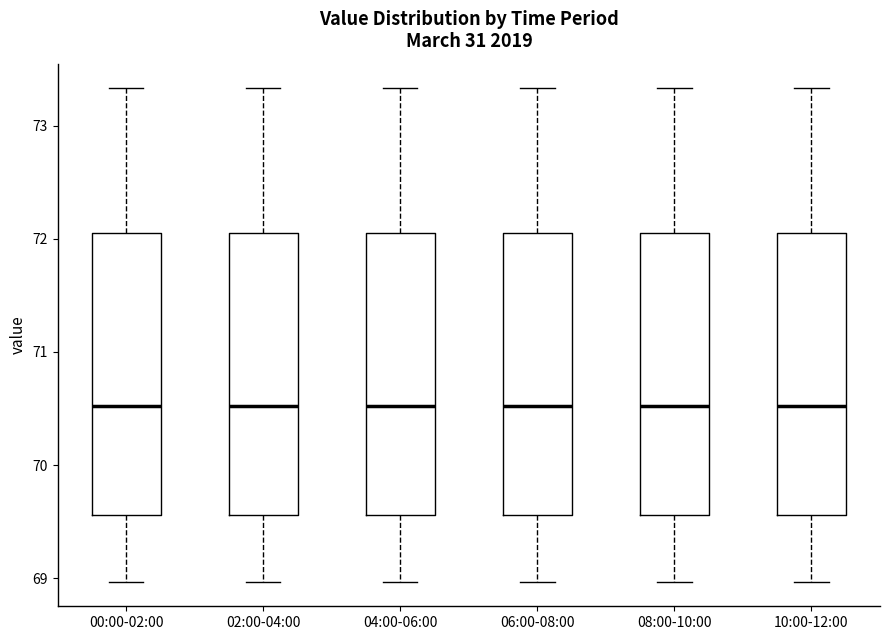

Reading left to right, read every box against the y-axis: the position of its median line, the range the box covers, and the ends of its whiskers. The values are not printed on the chart, so give them approximately, as read against the axis.

00:00-02:00: median 70.5, box 69.6 to 72.1, whiskers 69.0 to 73.3
02:00-04:00: median 70.5, box 69.6 to 72.1, whiskers 69.0 to 73.3
04:00-06:00: median 70.5, box 69.6 to 72.1, whiskers 69.0 to 73.3
06:00-08:00: median 70.5, box 69.6 to 72.1, whiskers 69.0 to 73.3
08:00-10:00: median 70.5, box 69.6 to 72.1, whiskers 69.0 to 73.3
10:00-12:00: median 70.5, box 69.6 to 72.1, whiskers 69.0 to 73.3